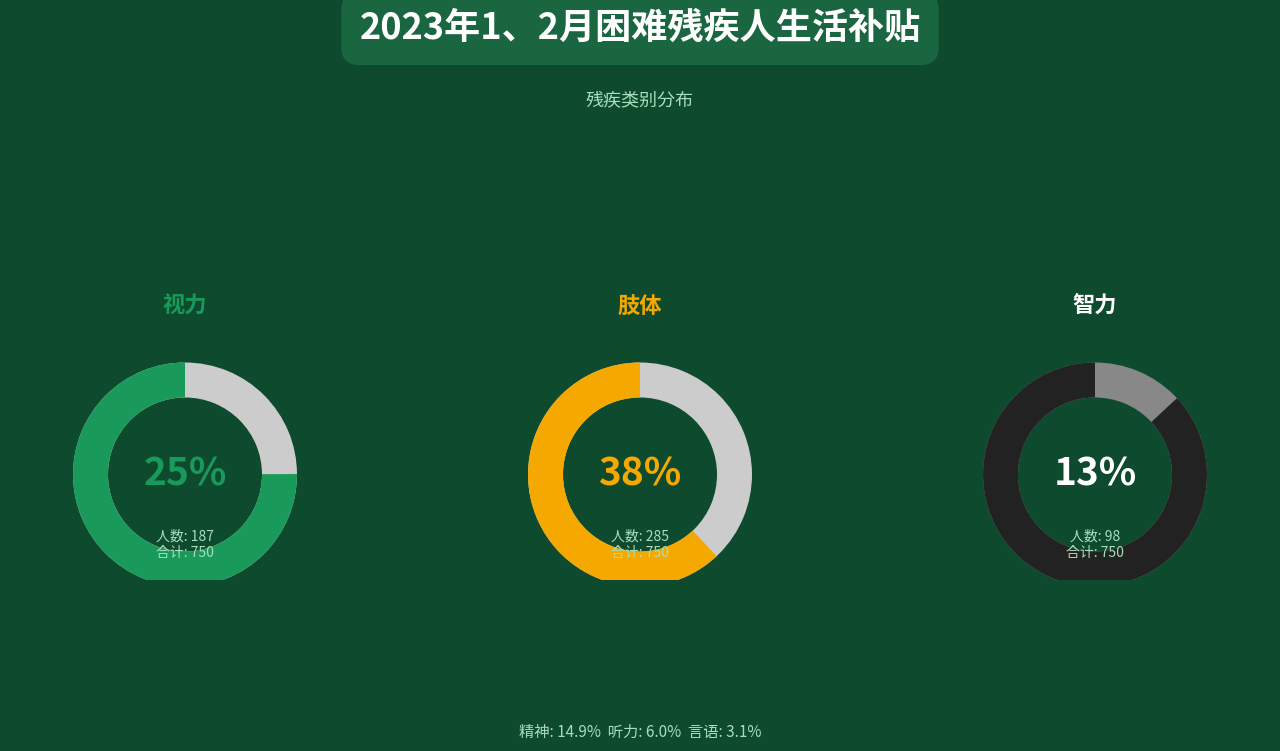

Is the sum of 精神 and 言语 greater than half?

No